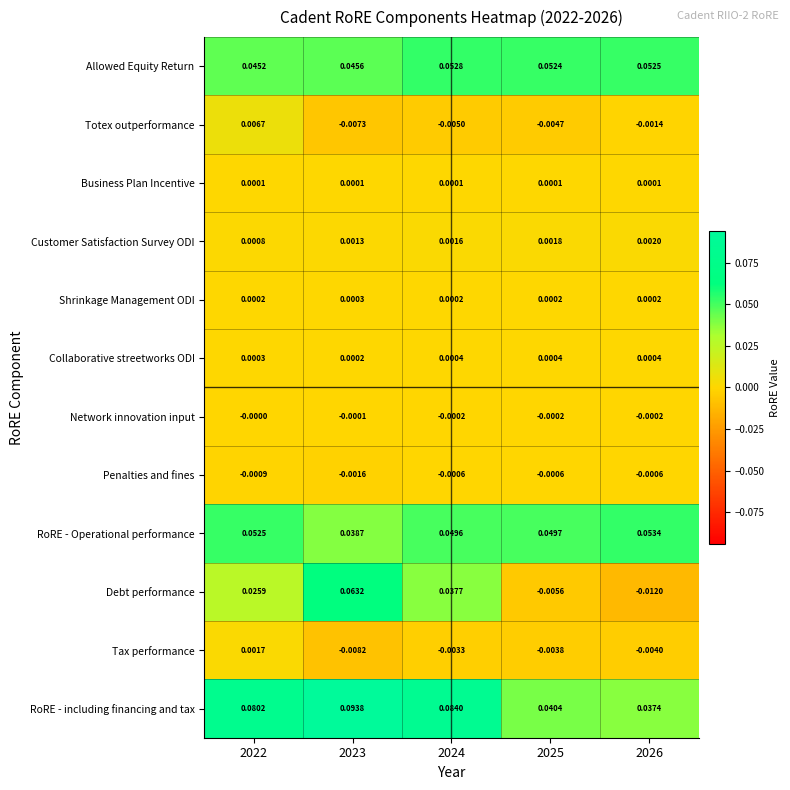

At 2025, list the series in order from smallest to largest.

Debt performance, Totex outperformance, Tax performance, Penalties and fines, Network innovation input, Business Plan Incentive, Shrinkage Management ODI, Collaborative streetworks ODI, Customer Satisfaction Survey ODI, RoRE - including financing and tax, RoRE - Operational performance, Allowed Equity Return